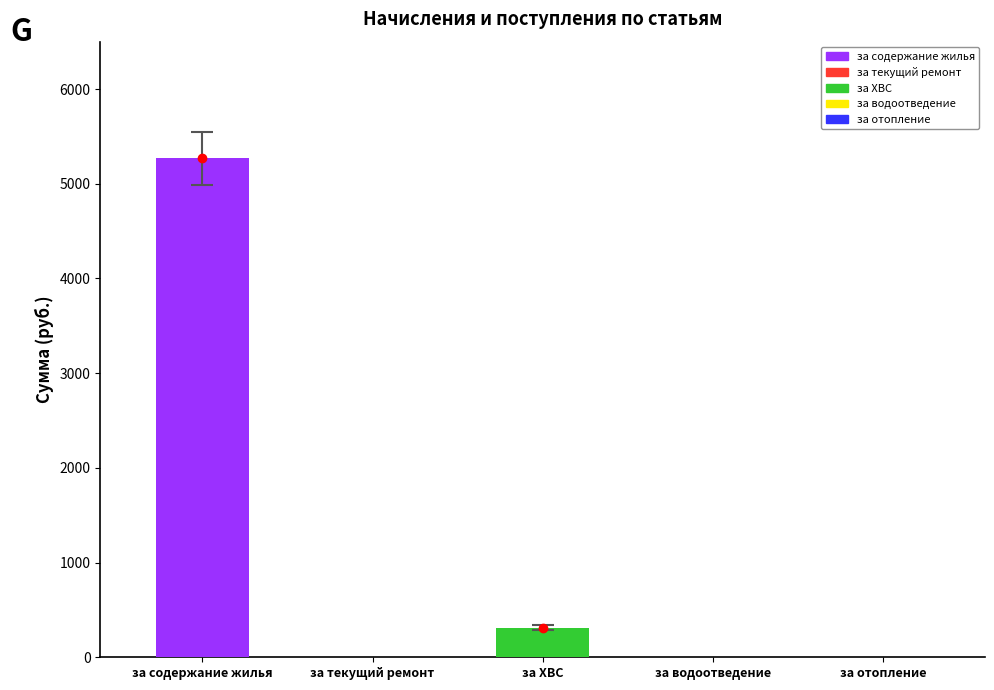

Does the chart contain stacked bars?

No